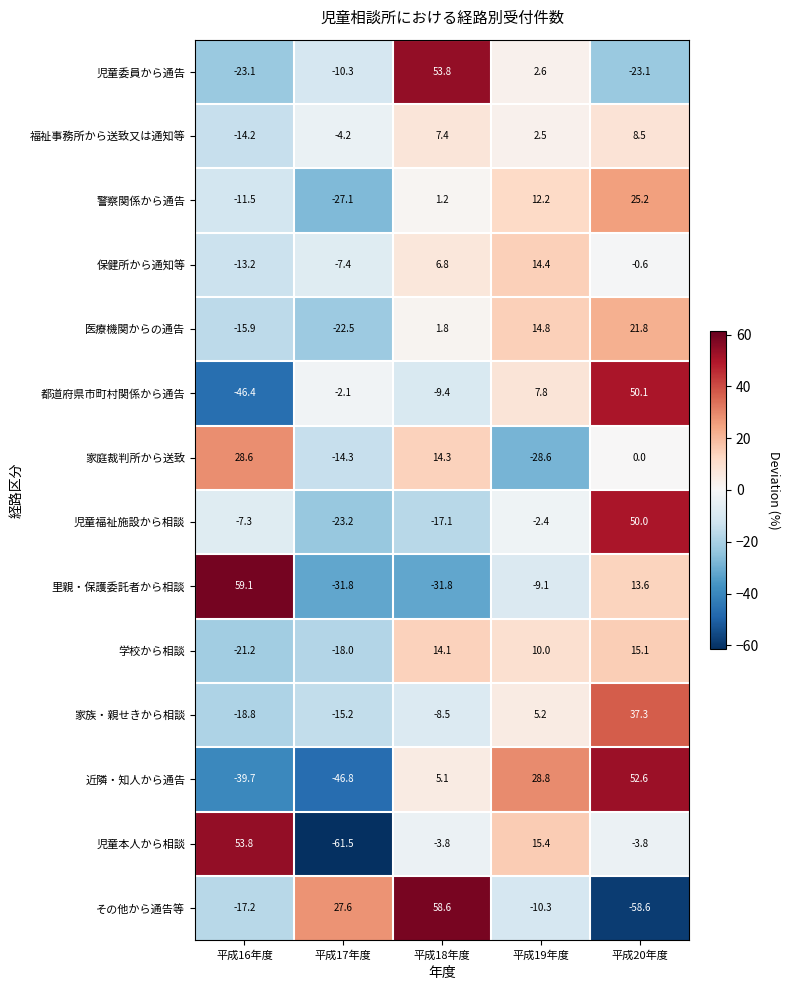

What is the difference between the highest and lowest values at 平成18年度?

90.4